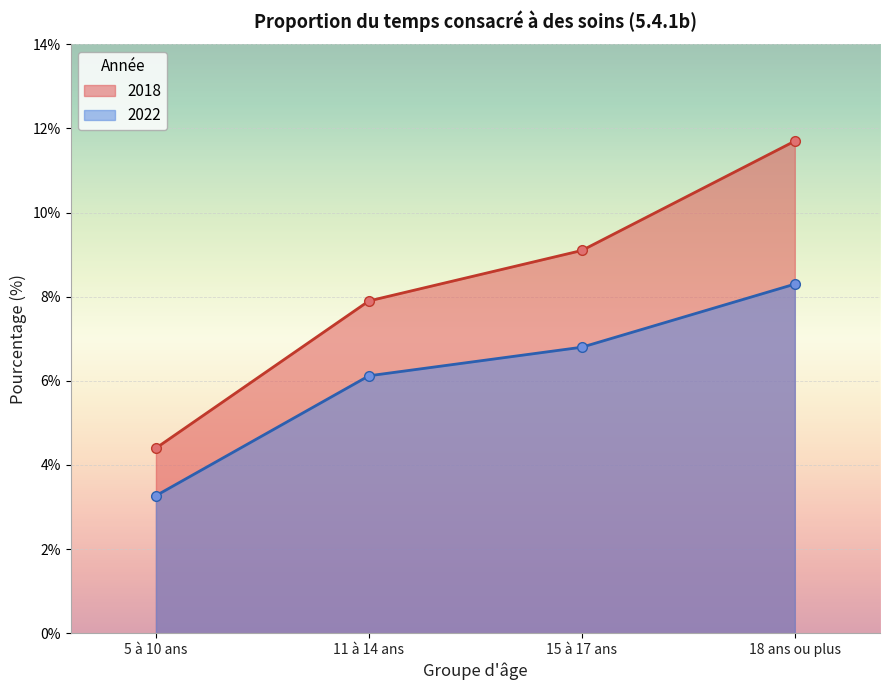

What is the value of the 2018 point at the 1st from the left?

4.4